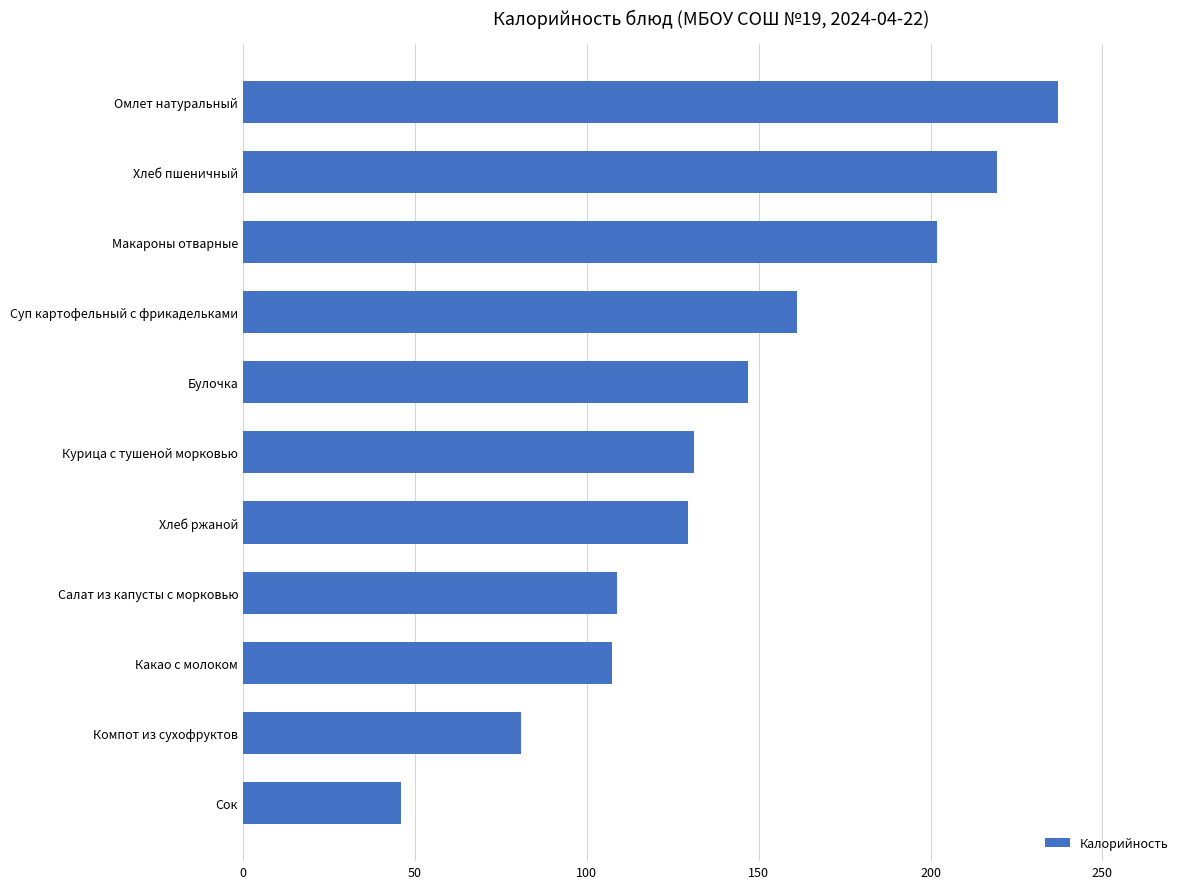

What is the sum of the values at Хлеб пшеничный and Компот из сухофруктов?

300.2